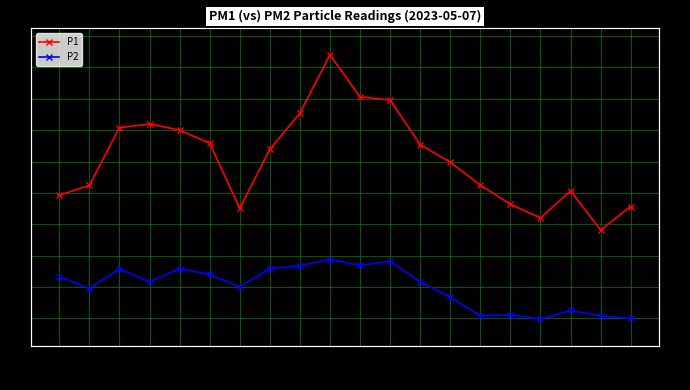

Rank the categories by P1 value from lowest to highest.

00:37, 00:33, 00:13, 00:39, 00:31, 00:01, 00:35, 00:03, 00:29, 00:27, 00:15, 00:25, 00:11, 00:09, 00:05, 00:07, 00:17, 00:23, 00:21, 00:19